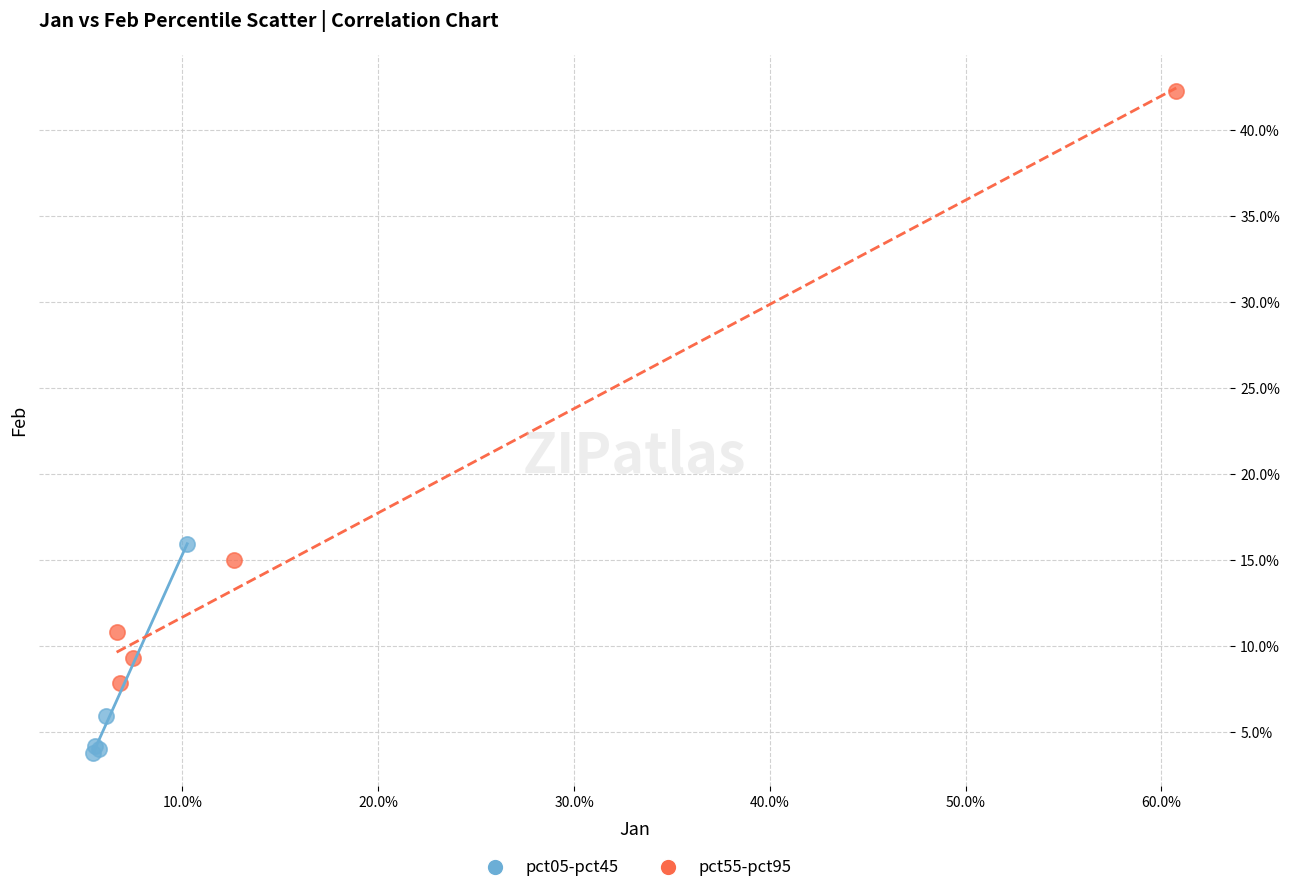

Which series contains the lowest Y value?

pct05-pct45